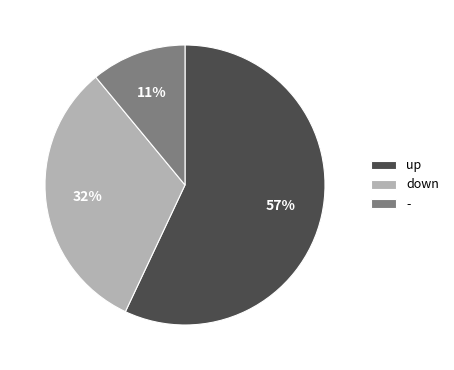

What percentage is the up slice, to the nearest percent?

57%